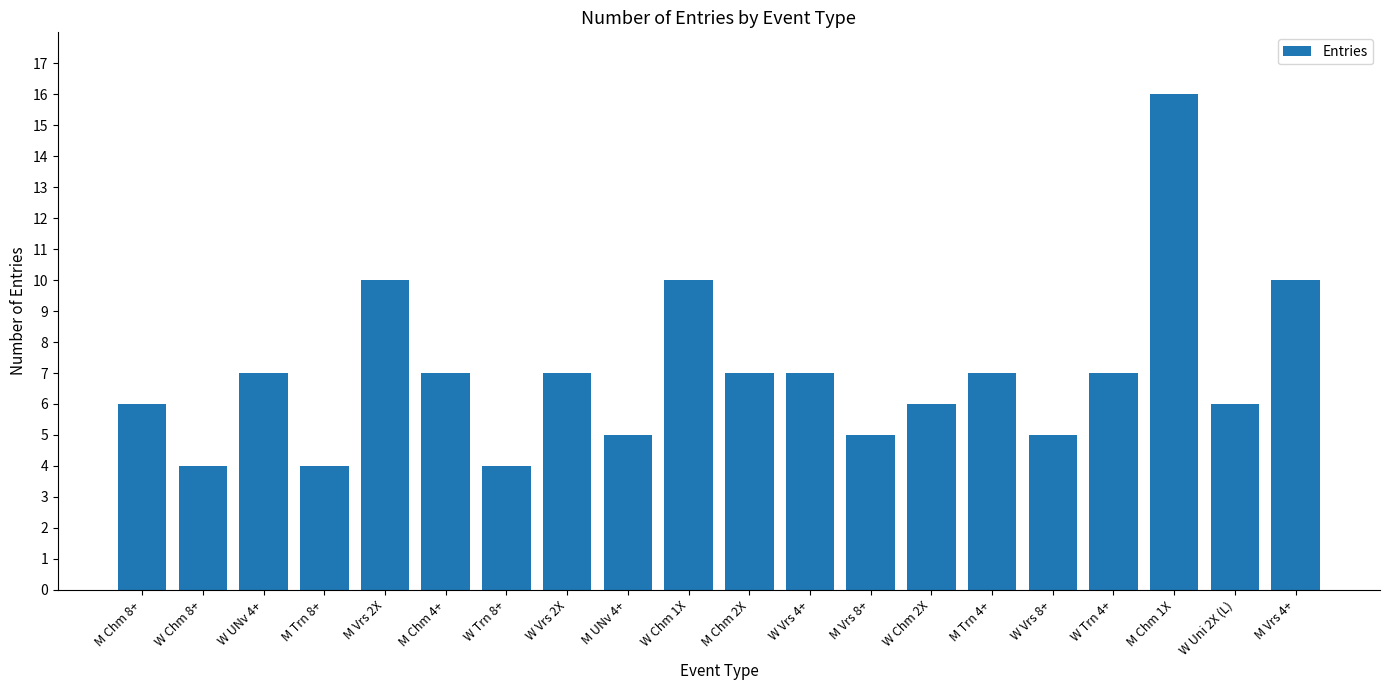

What is the maximum value shown in the chart?

16